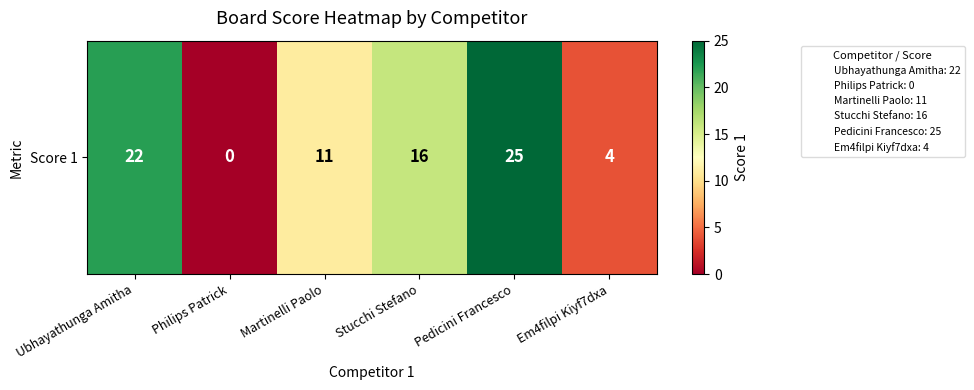

At which label is the value closest to 12?

Martinelli Paolo